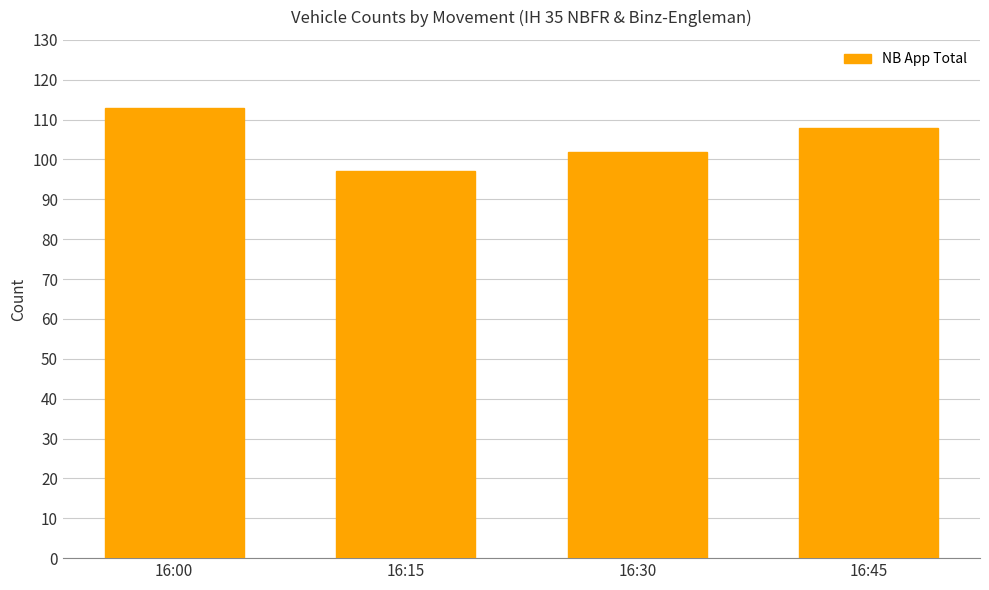

Rank the categories by value from lowest to highest.

16:15, 16:30, 16:45, 16:00